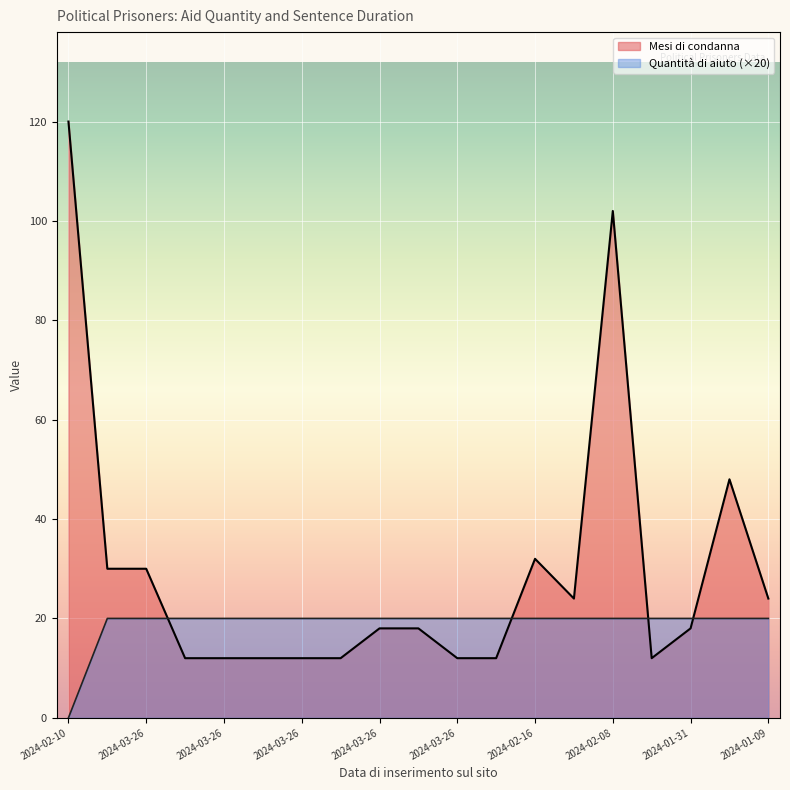

What is the value of the Mesi di condanna point at the 14th from the left?

24